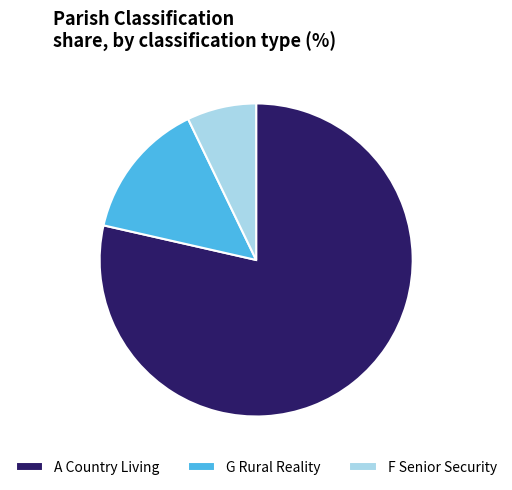

Count the number of slices in the pie.

3